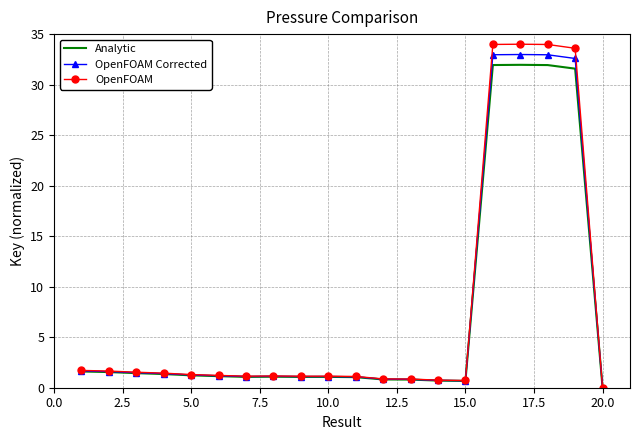

Which series has the widest spread of values?

OpenFOAM